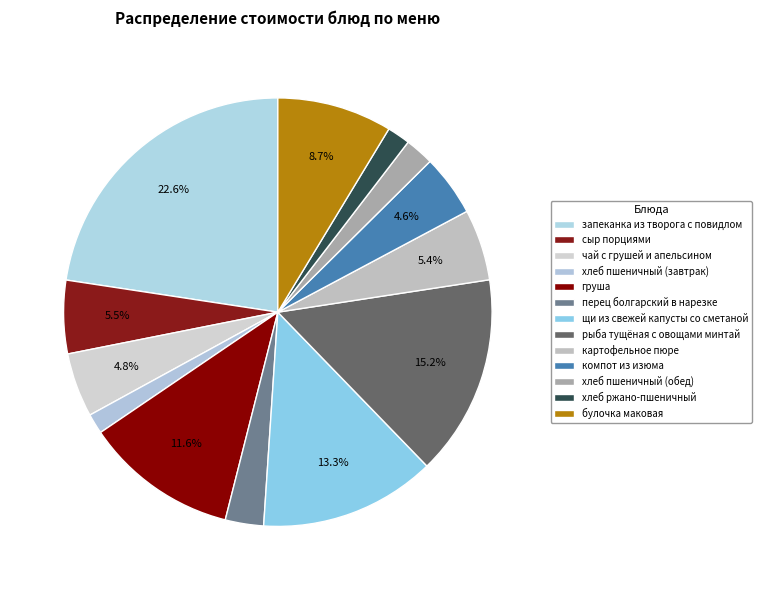

How many segments does this pie chart have?

13